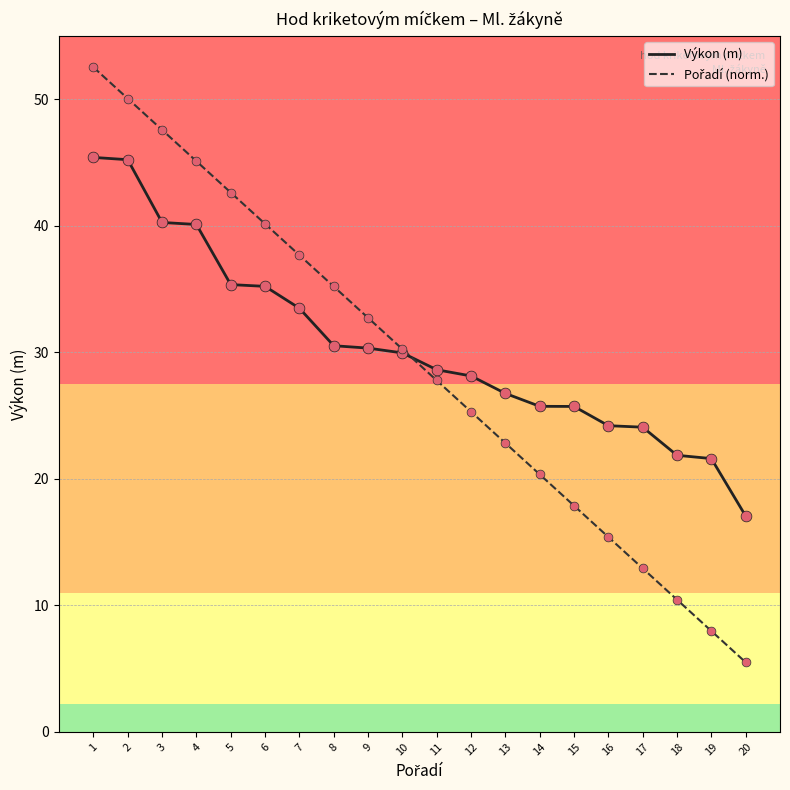

What is the difference between the highest and lowest values at 16?

8.8